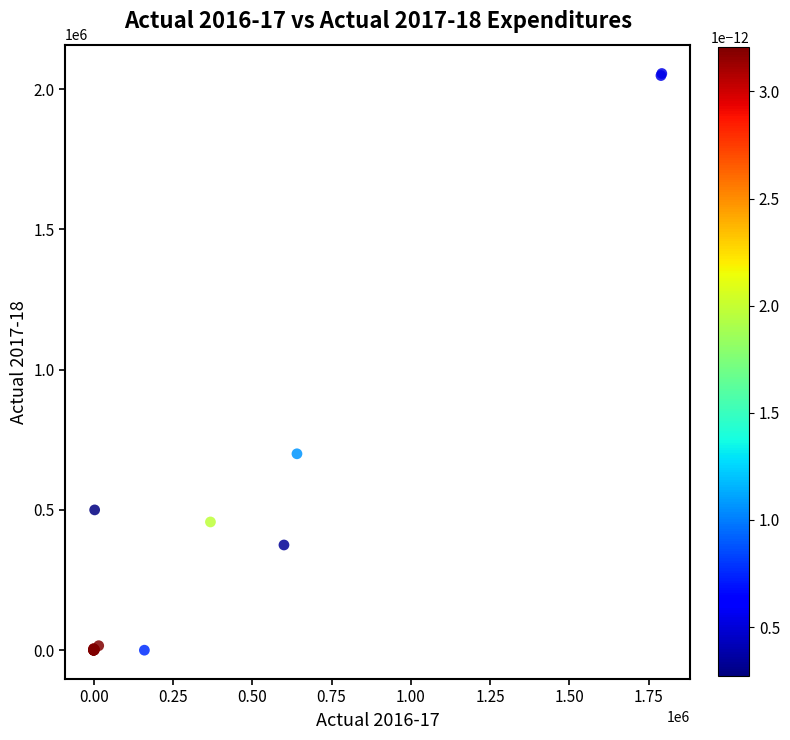

What Y value in the scatter plot is closest to 1027716?

700000.0